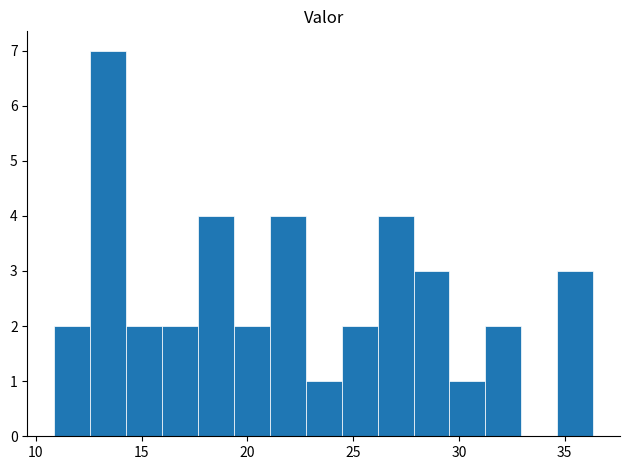

Read against the x-axis, roughly where is the centre of the tallest bar?

13.5